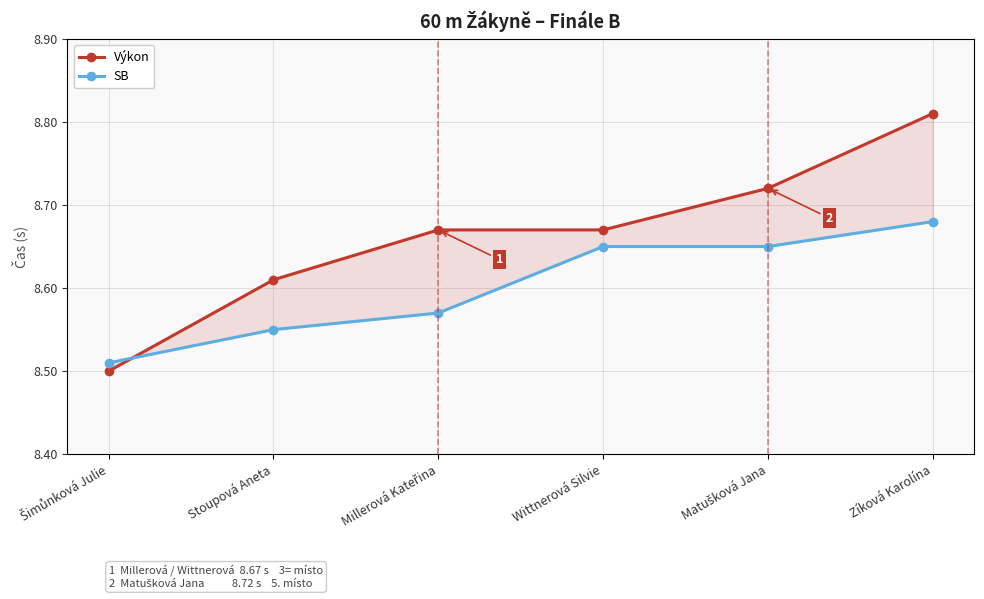

Reading right to left, what are all the values shown in this chart?

Výkon: Zíková Karolína=8.8	Matušková Jana=8.7	Wittnerová Silvie=8.7	Millerová Kateřina=8.7	Stoupová Aneta=8.6	Šimůnková Julie=8.5
SB: Zíková Karolína=8.7	Matušková Jana=8.7	Wittnerová Silvie=8.7	Millerová Kateřina=8.6	Stoupová Aneta=8.6	Šimůnková Julie=8.5